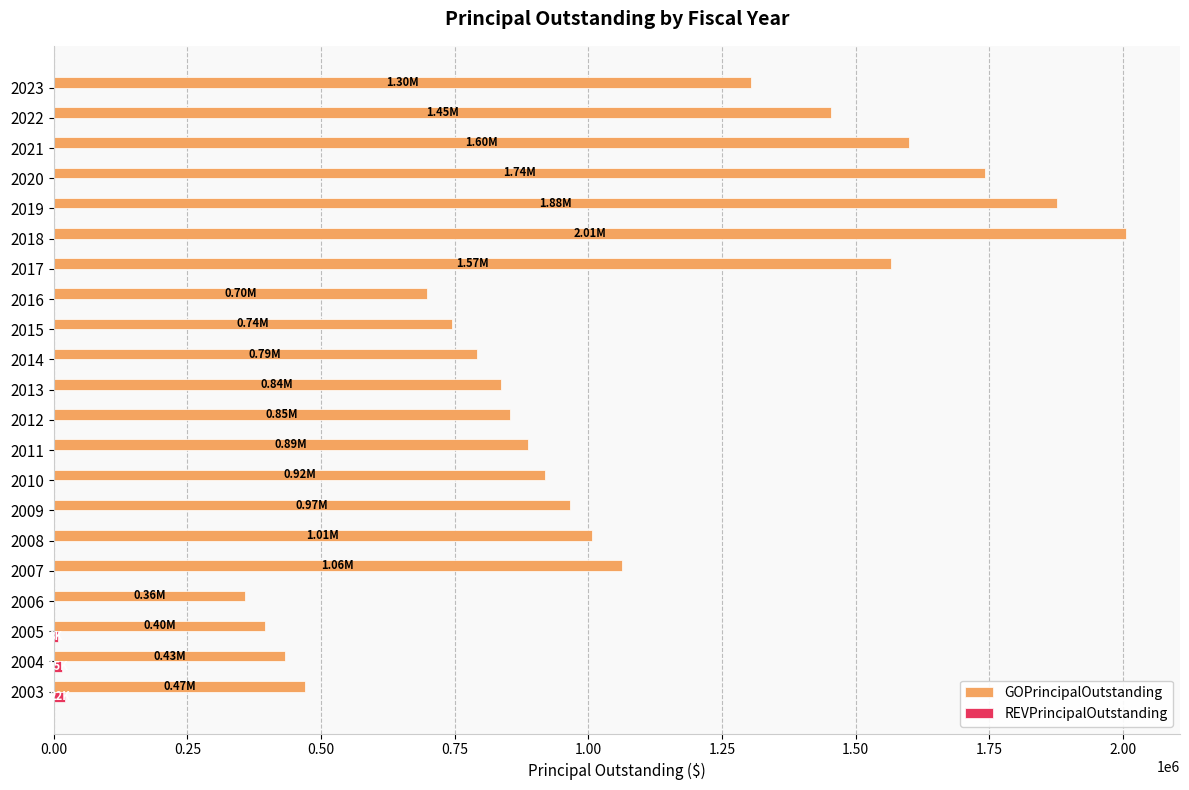

Between 2006 and 2020, which series saw the biggest shift?

GOPrincipalOutstanding